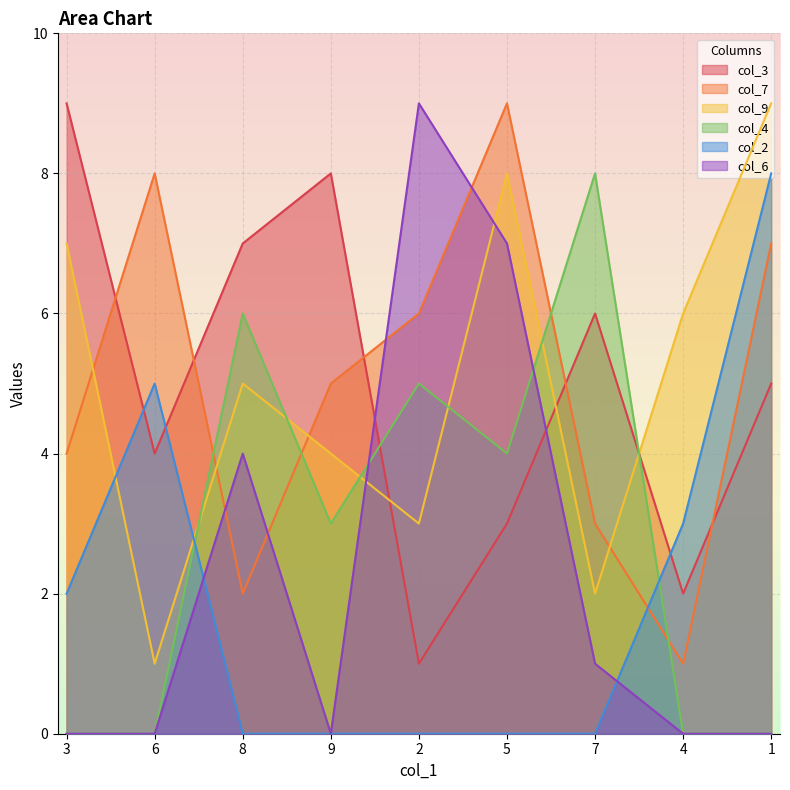

True or false: col_2 has a value of 2 at 6.

False